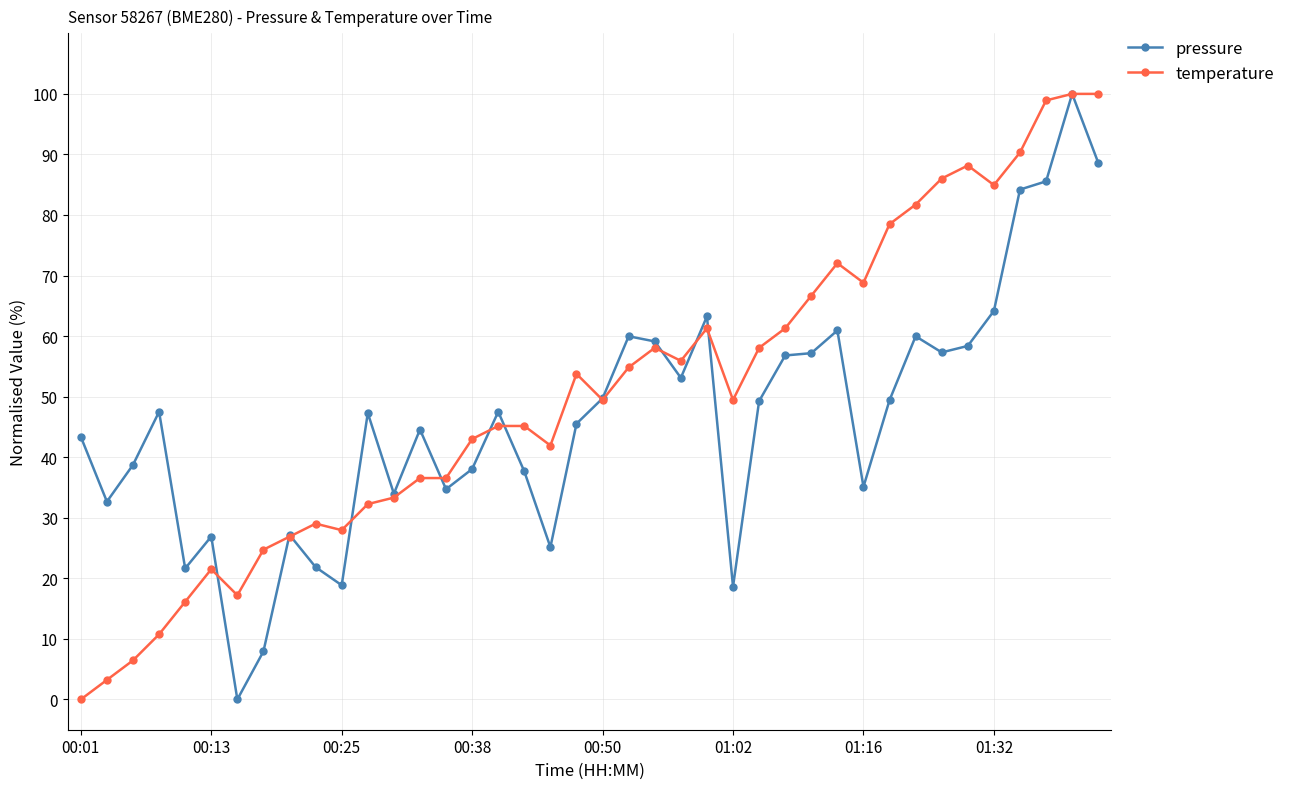

What is the value of the temperature point at the 27th from the left?

58.1